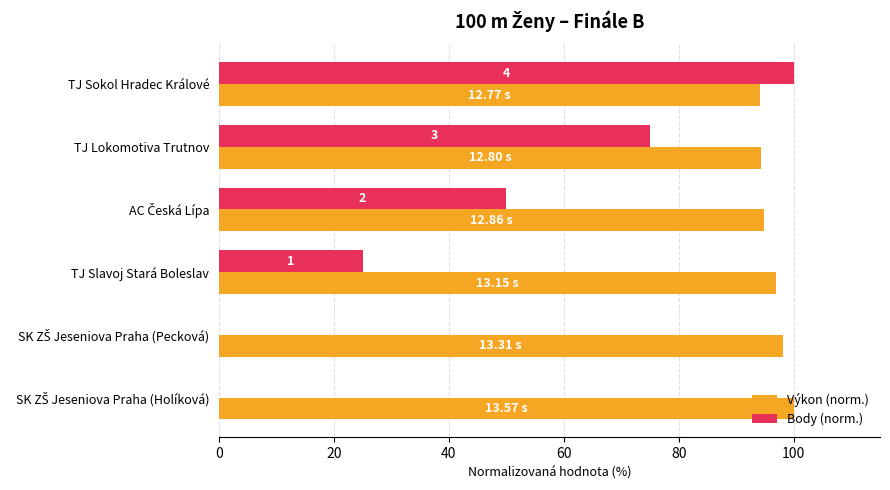

What is the sum of all Body (norm.) values?

250.0